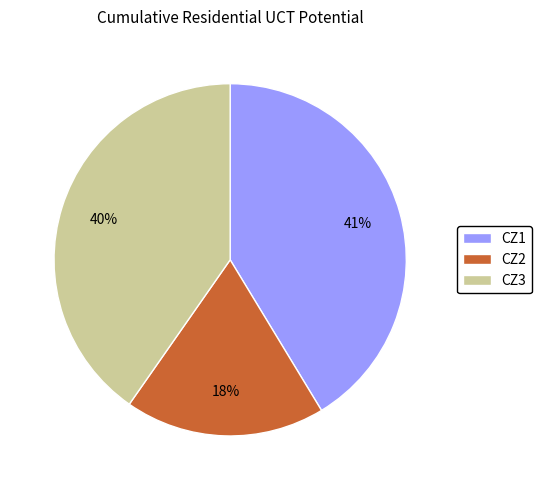

To the nearest percent, what is the average slice percentage?

33%